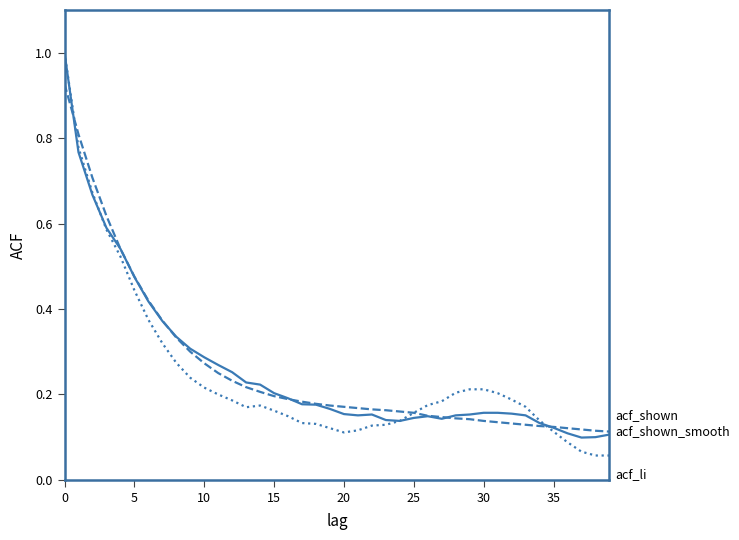

What is the greatest value displayed?

1.0